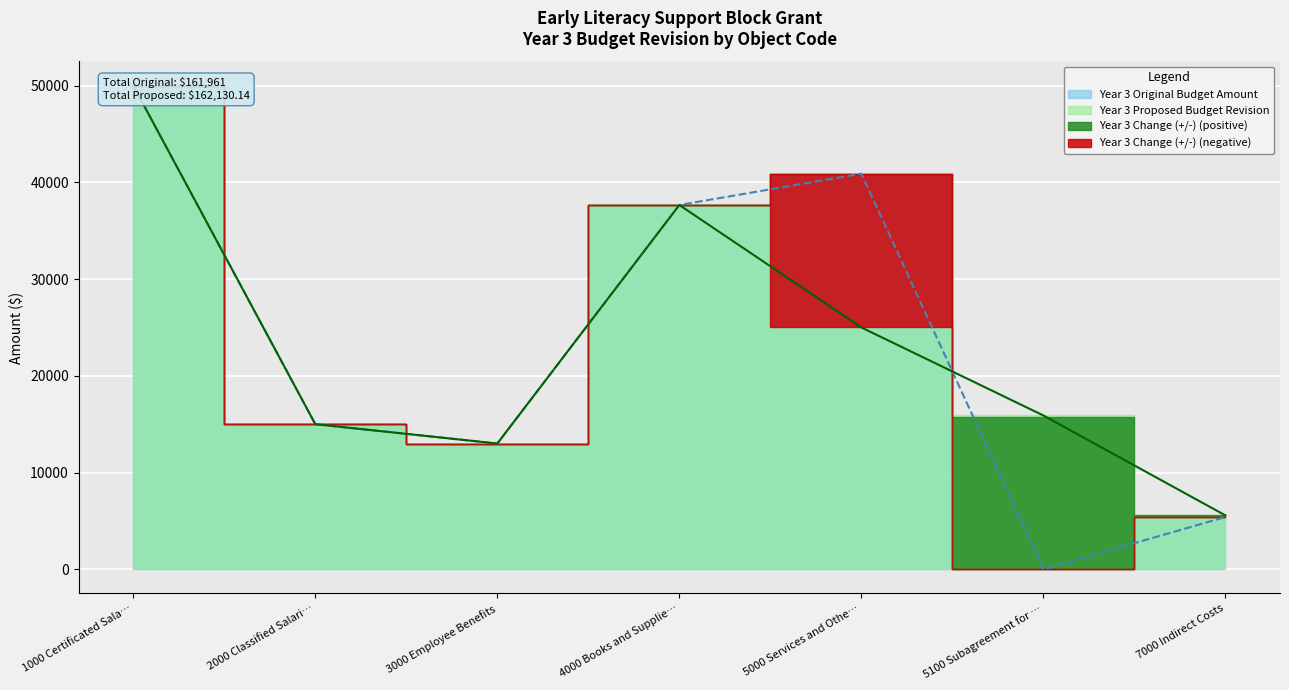

What is the value of the Year 3 Original Budget Amount point at the 5th from the left?

40900.0